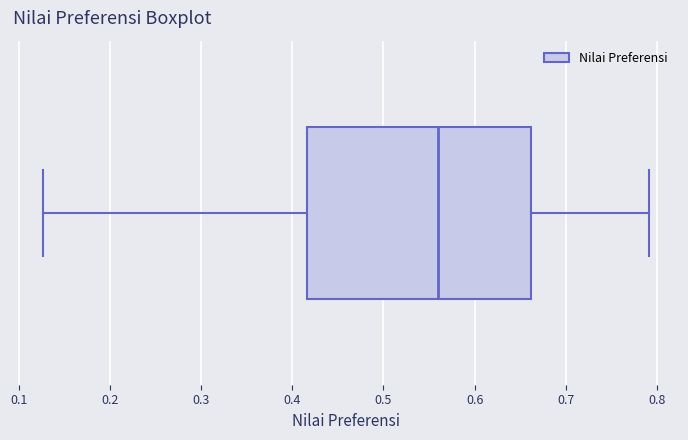

Read this box plot against the x-axis: the position of the median line, the range covered by the box, and the ends of both whiskers. The values are not printed on the chart, so give them approximately, as read against the axis.

median 0.56, box 0.42 to 0.66, whiskers 0.13 to 0.79